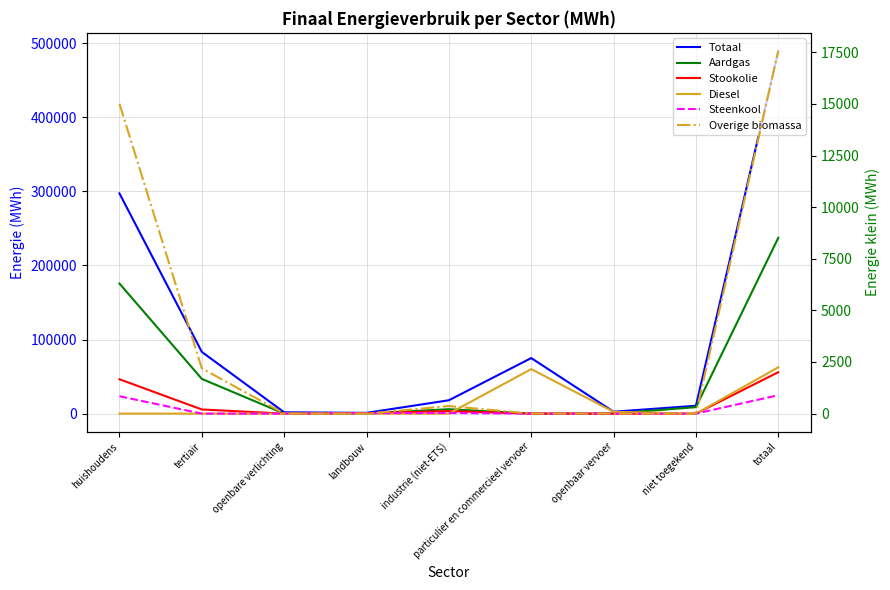

What position from the left is openbaar vervoer?

7